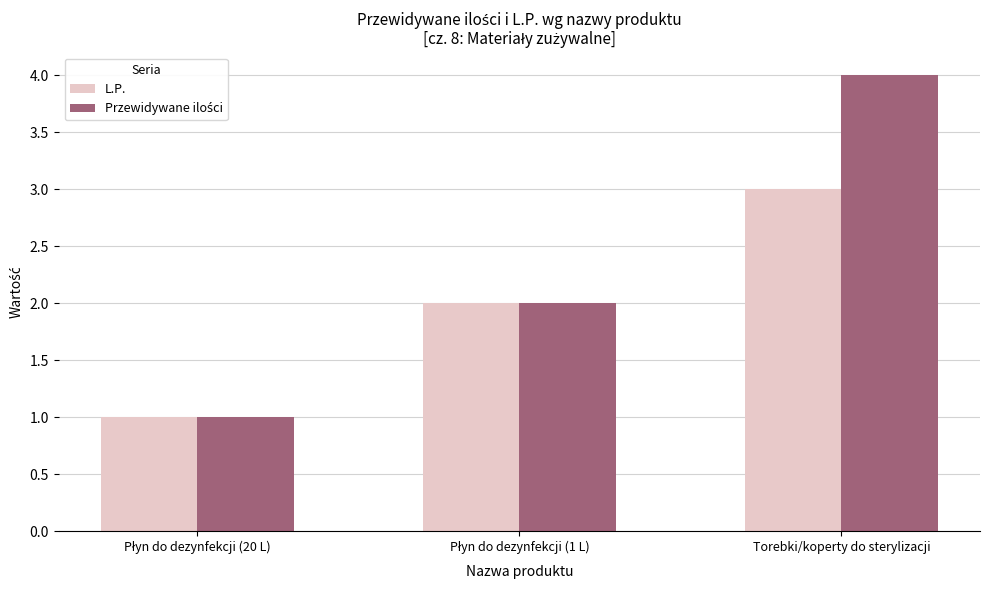

The value of L.P. at Torebki/koperty do sterylizacji is 3. True or false?

True